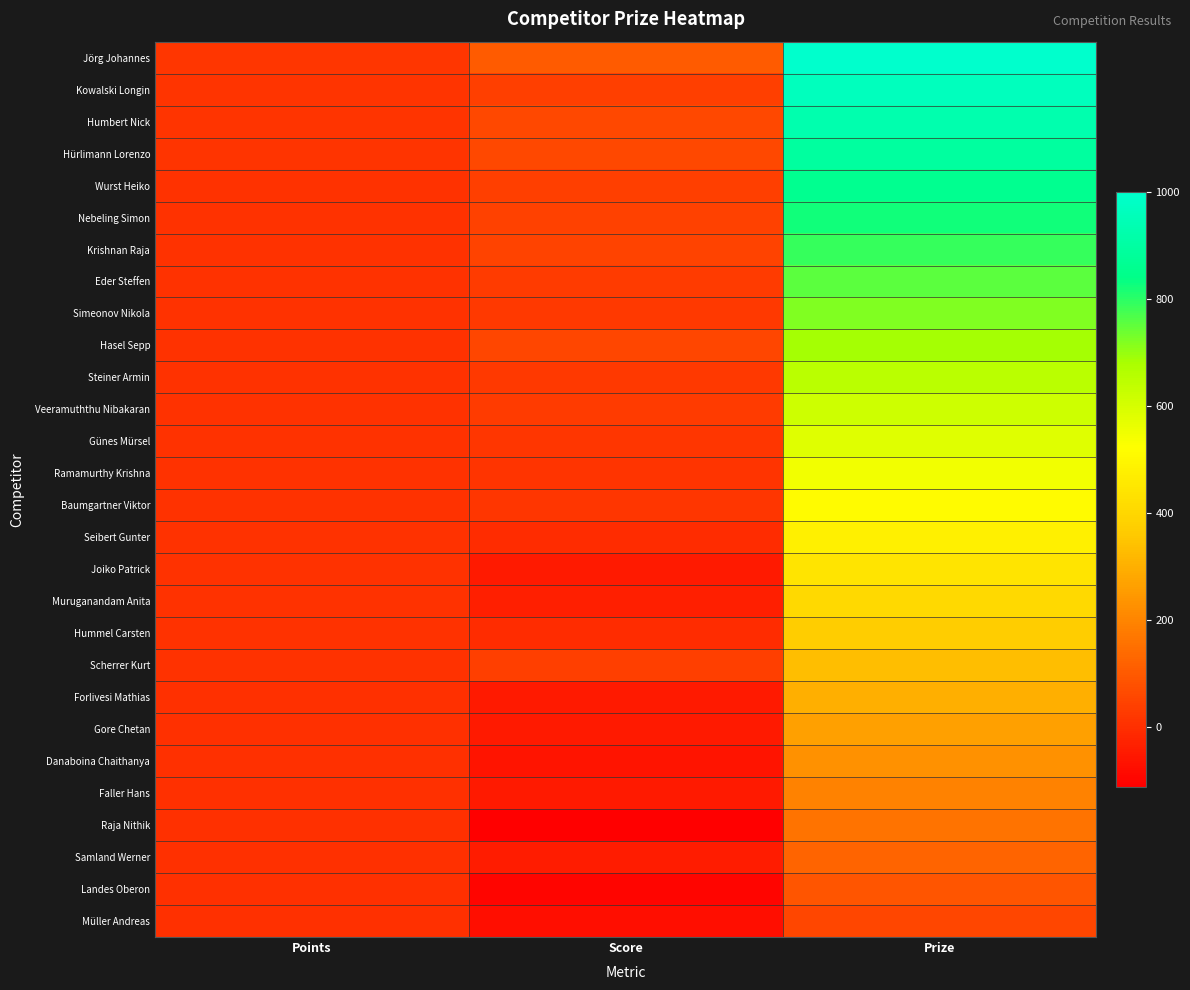

Reading right to left, extract all data points from this chart.

Jörg Johannes: Prize=1000	Score=104	Points=14
Kowalski Longin: Prize=965	Score=39	Points=11
Humbert Nick: Prize=930	Score=61	Points=10
Hürlimann Lorenzo: Prize=895	Score=61	Points=10
Wurst Heiko: Prize=860	Score=38	Points=9
Nebeling Simon: Prize=825	Score=42	Points=9
Krishnan Raja: Prize=790	Score=47	Points=9
Eder Steffen: Prize=755	Score=30	Points=9
Simeonov Nikola: Prize=720	Score=24	Points=8
Hasel Sepp: Prize=685	Score=55	Points=8
Steiner Armin: Prize=650	Score=25	Points=8
Veeramuththu Nibakaran: Prize=615	Score=29	Points=8
Günes Mürsel: Prize=580	Score=16	Points=8
Ramamurthy Krishna: Prize=545	Score=12	Points=8
Baumgartner Viktor: Prize=510	Score=17	Points=7
Seibert Gunter: Prize=475	Score=-4	Points=7
Joiko Patrick: Prize=440	Score=-48	Points=6
Muruganandam Anita: Prize=405	Score=-38	Points=6
Hummel Carsten: Prize=370	Score=-7	Points=6
Scherrer Kurt: Prize=335	Score=38	Points=6
Forlivesi Mathias: Prize=300	Score=-51	Points=5
Gore Chetan: Prize=265	Score=-50	Points=4
Danaboina Chaithanya: Prize=230	Score=-63	Points=4
Faller Hans: Prize=195	Score=-47	Points=4
Raja Nithik: Prize=160	Score=-112	Points=4
Samland Werner: Prize=125	Score=-44	Points=4
Landes Oberon: Prize=90	Score=-98	Points=2
Müller Andreas: Prize=55	Score=-76	Points=2